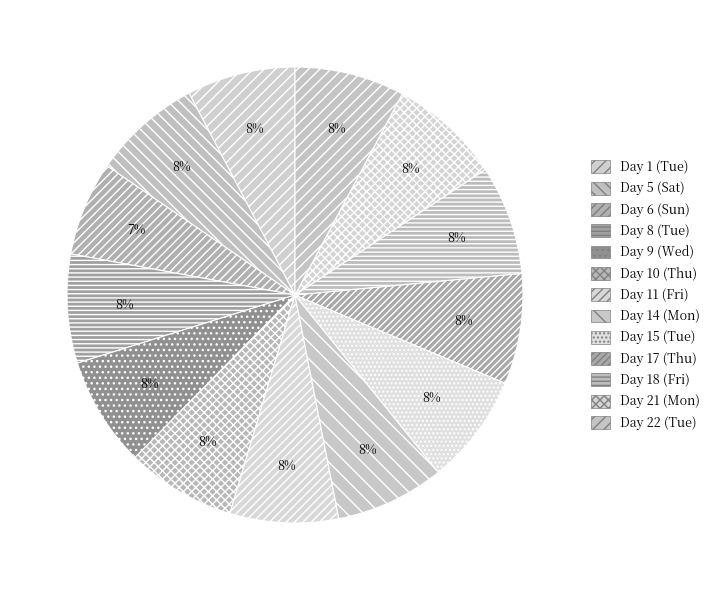

Do Day 10 (Thu) and Day 17 (Thu) together represent more than half of the pie?

No